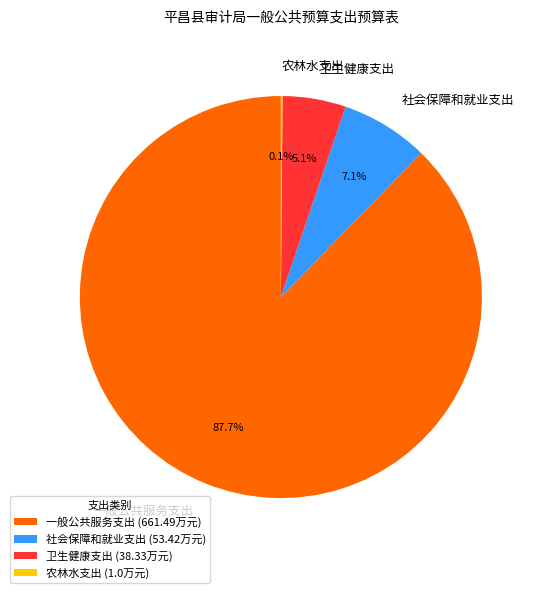

What percentage is the 卫生健康支出 slice, to the nearest percent?

5%